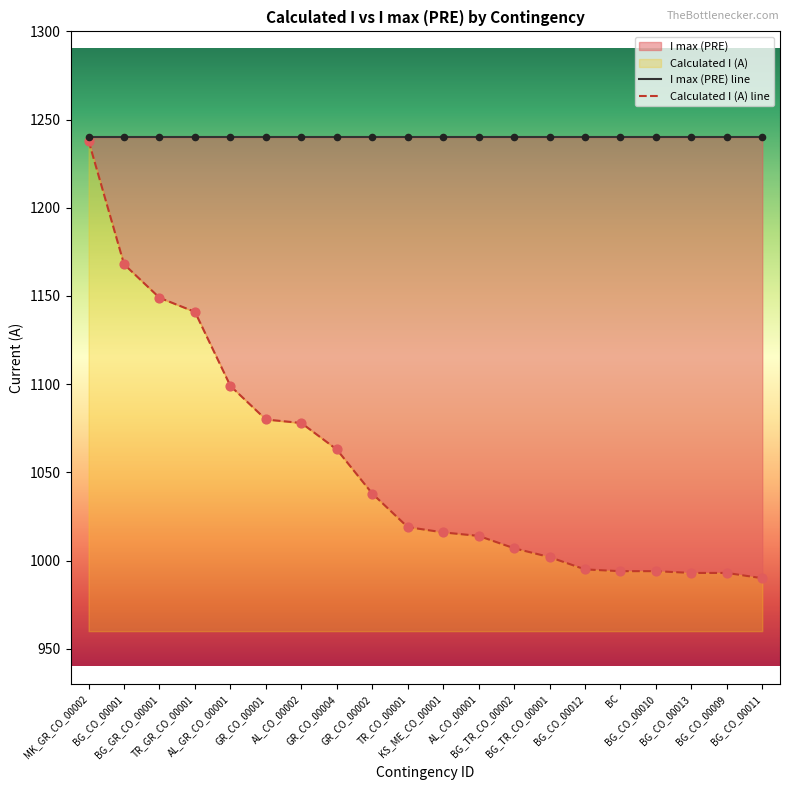

Which series has the largest Y range (max minus min)?

Calculated I (A) line